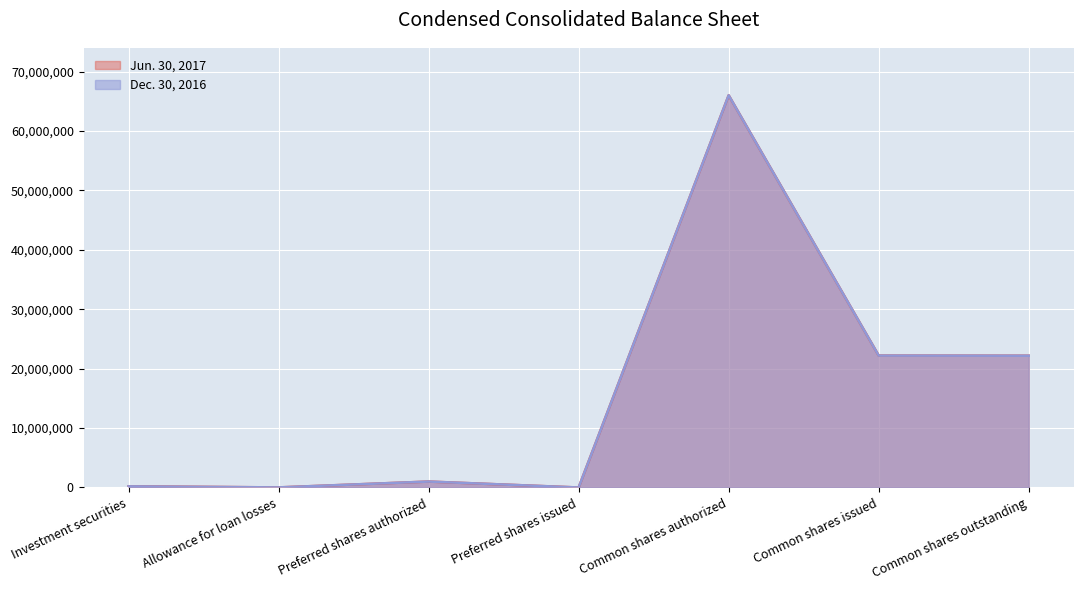

What value does the Jun. 30, 2017 series have at Common shares outstanding?

22176465